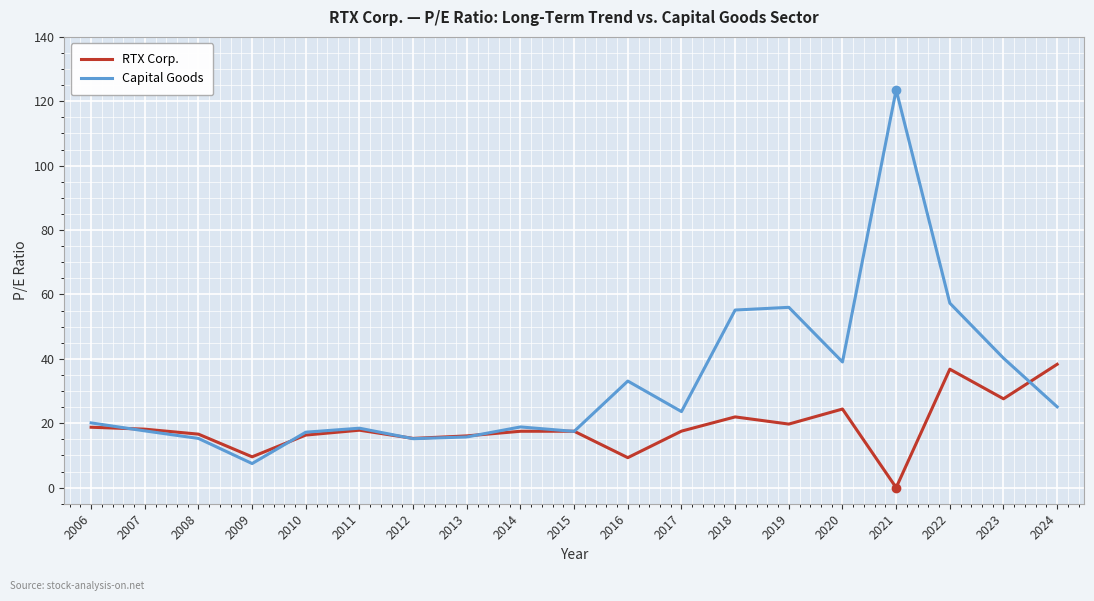

List the series in order of their peak value, highest first.

Capital Goods, RTX Corp.